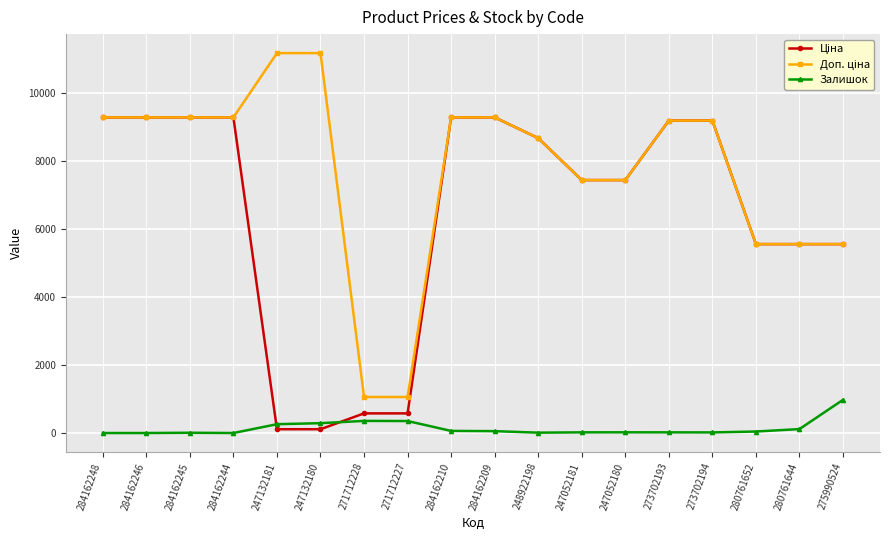

What is the maximum value for Залишок?

977.0